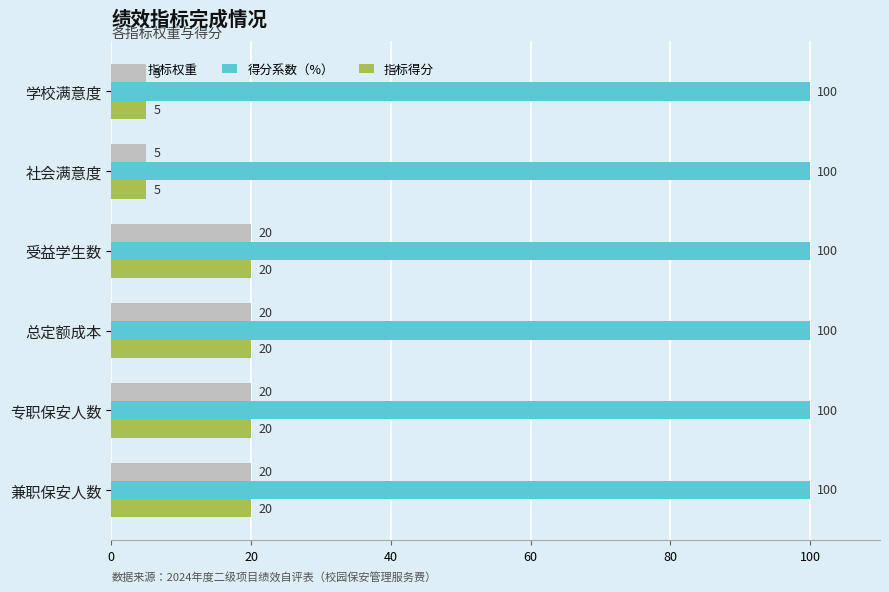

What is the lowest value of the 指标得分 series?

5